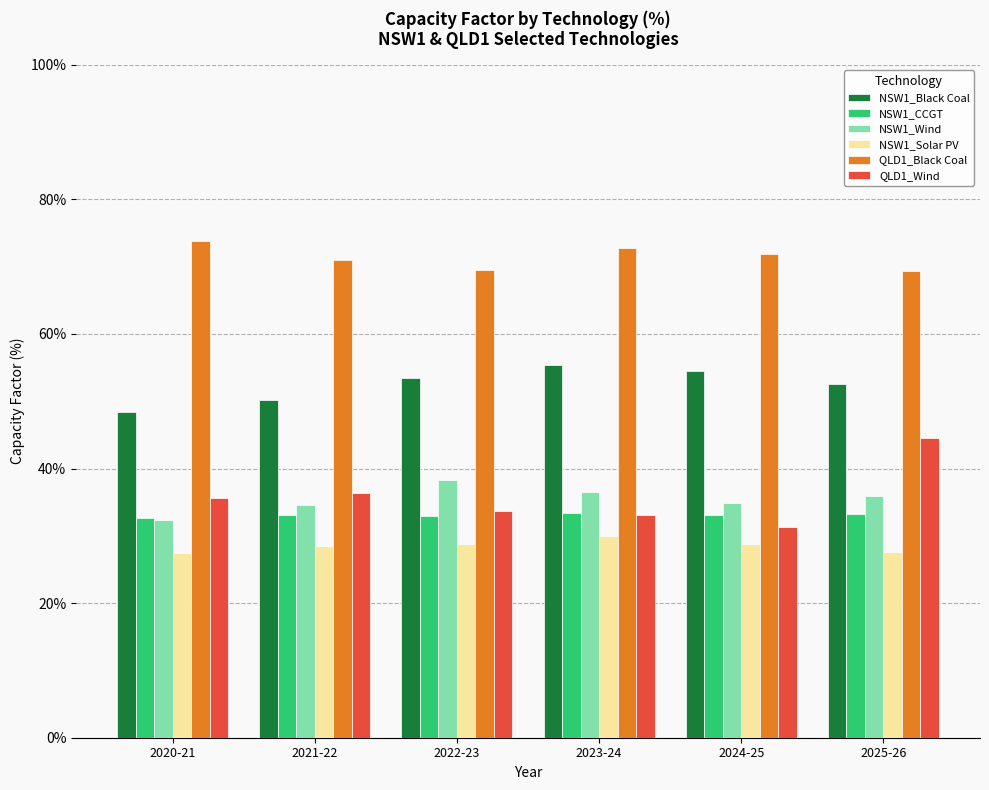

Count the number of categories in the chart.

6